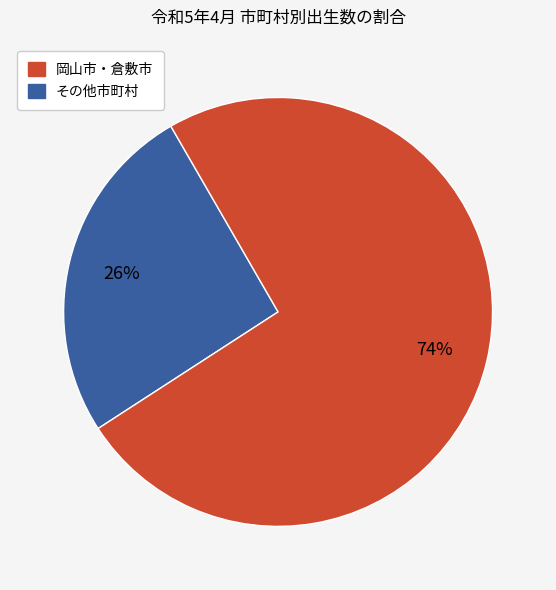

To the nearest percent, what is the average slice percentage?

50%